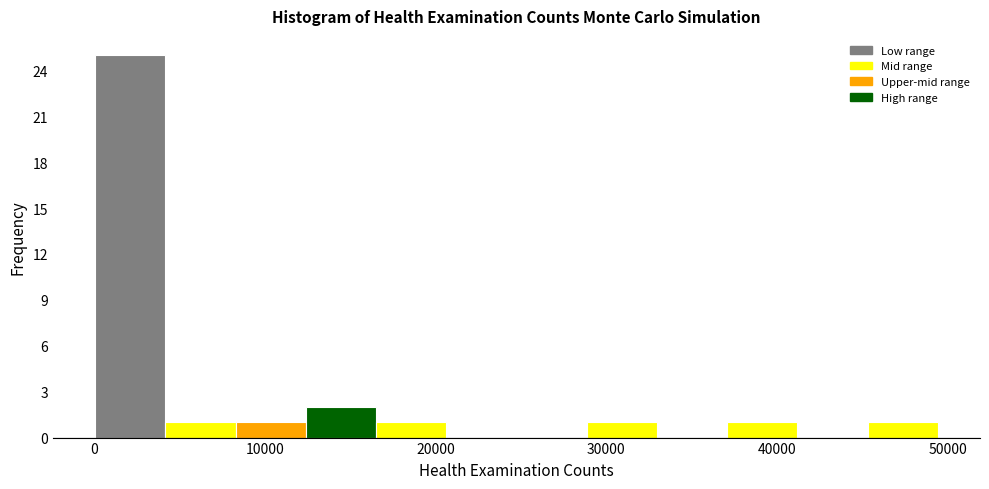

Reading left to right, transcribe this chart: for each bar, give the range it covers on the x-axis and its height. Neither the bar edges nor the heights are printed on the chart, so give them approximately, as read against the axes.

0 to 4000: 25
4000 to 8000: 1
8000 to 12000: 1
12000 to 17000: 2
17000 to 21000: 1
21000 to 25000: 0
25000 to 29000: 0
29000 to 33000: 1
33000 to 37000: 0
37000 to 41000: 1
41000 to 45000: 0
45000 to 49000: 1